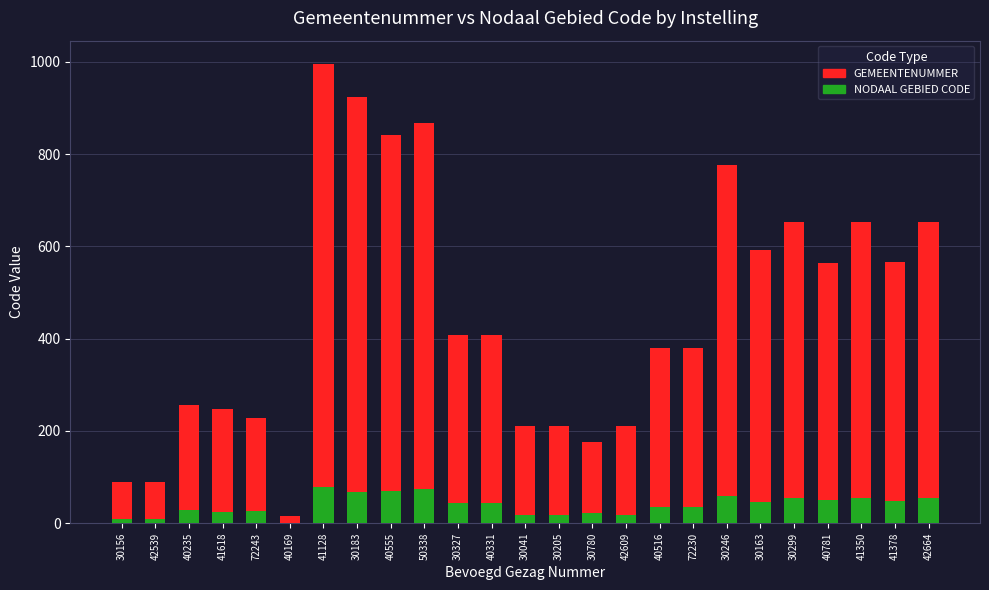

Count the number of categories in the chart.

25